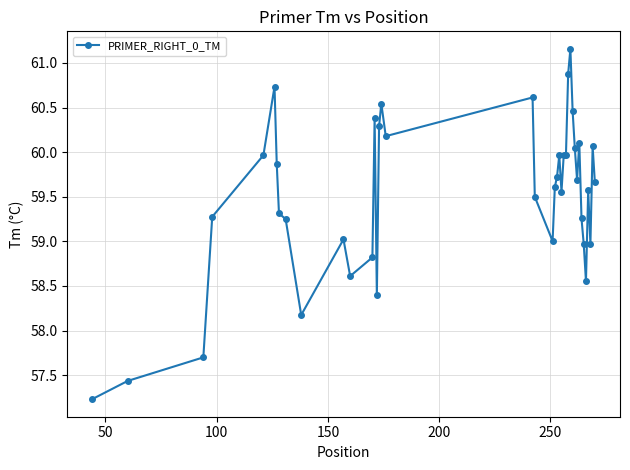

What is the maximum value shown in the chart?

61.2